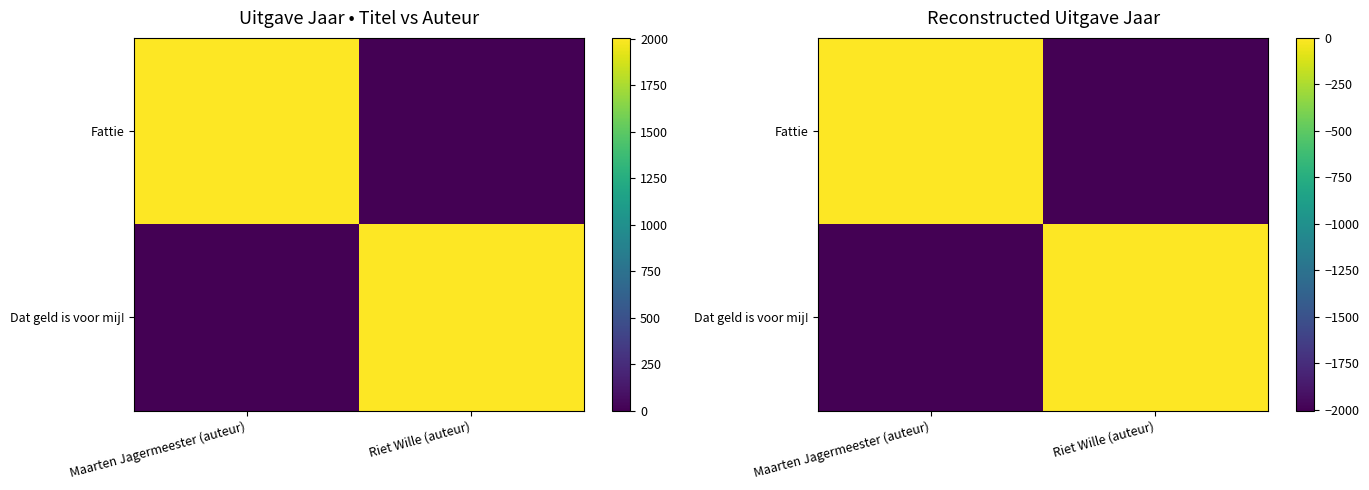

How many distinct data groups are displayed?

2